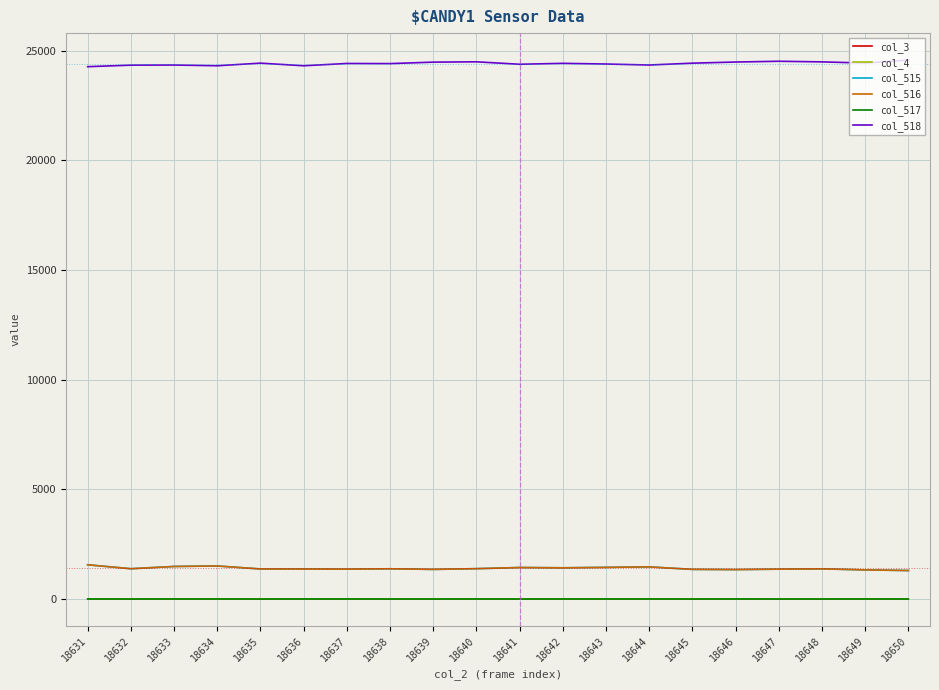

Is this an area chart (filled region under the line)?

No